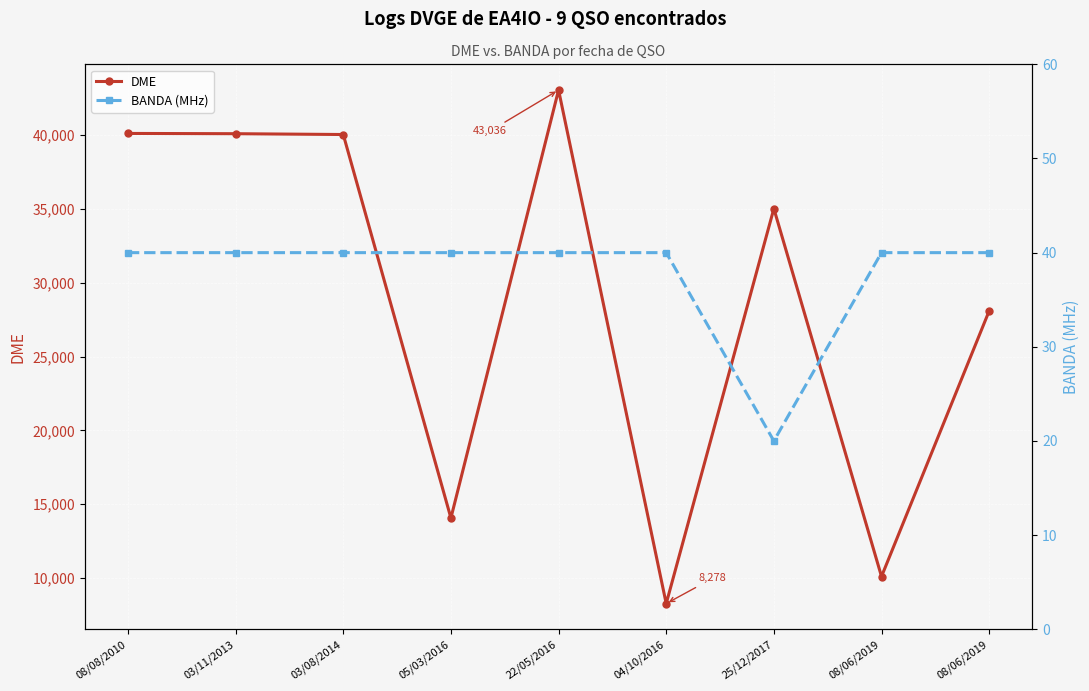

The DME series shows 43036 at 22/05/2016. True or false?

True